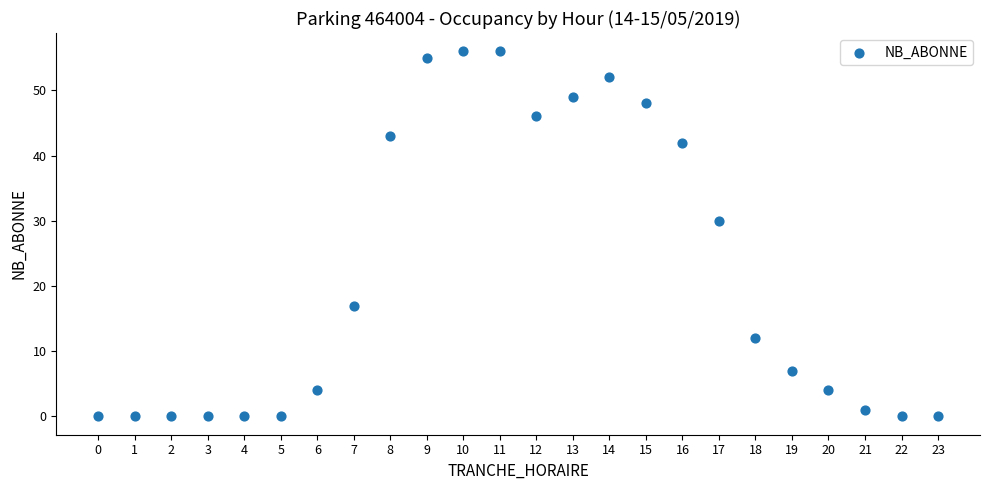

What Y value in the scatter plot is closest to 28?

30